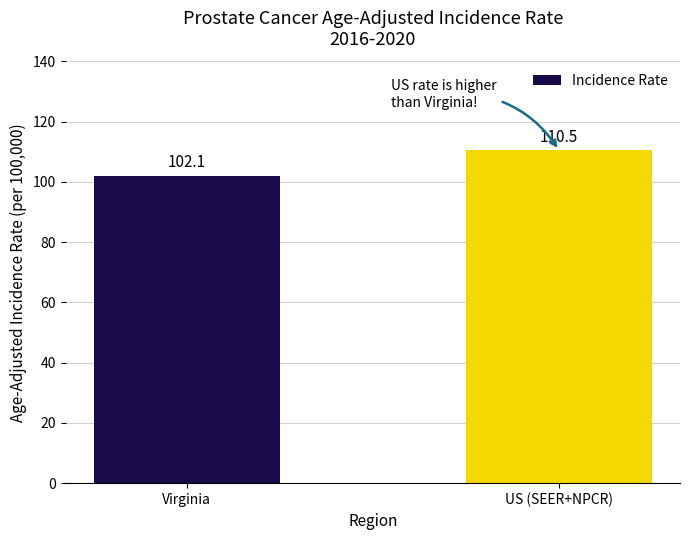

List the labels in order of value, smallest first.

Virginia, US (SEER+NPCR)